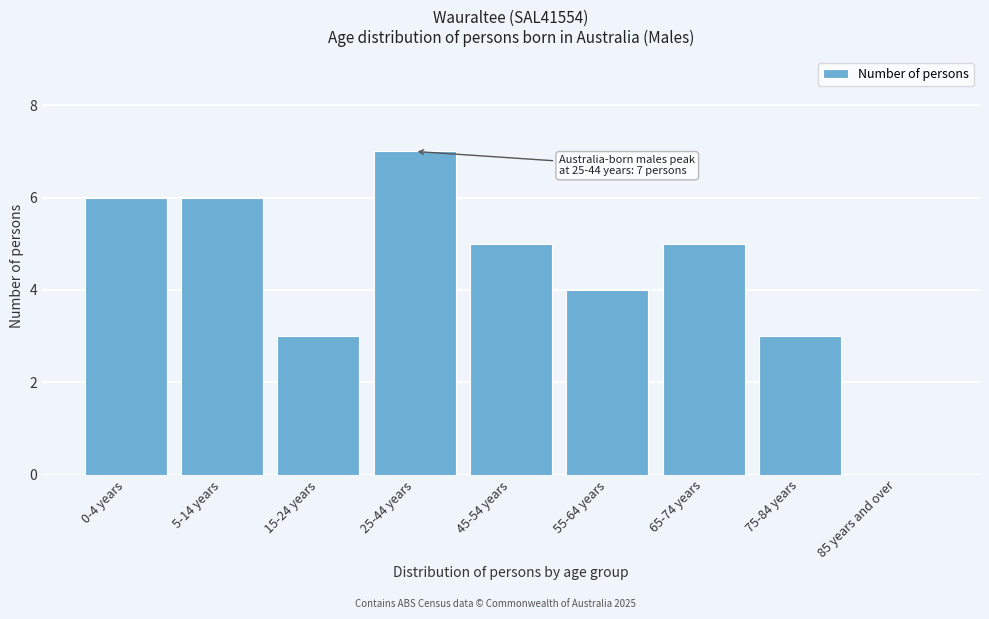

Reading left to right, extract all data points from this chart.

0-4 years=6	5-14 years=6	15-24 years=3	25-44 years=7	45-54 years=5	55-64 years=4	65-74 years=5	75-84 years=3	85 years and over=0